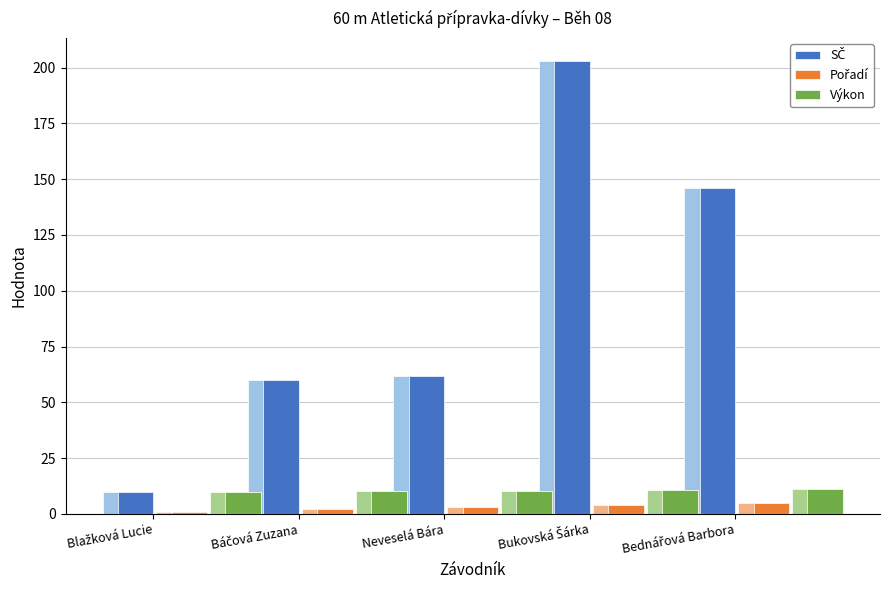

True or false: Pořadí has a value of 2.0 at Báčová Zuzana.

True